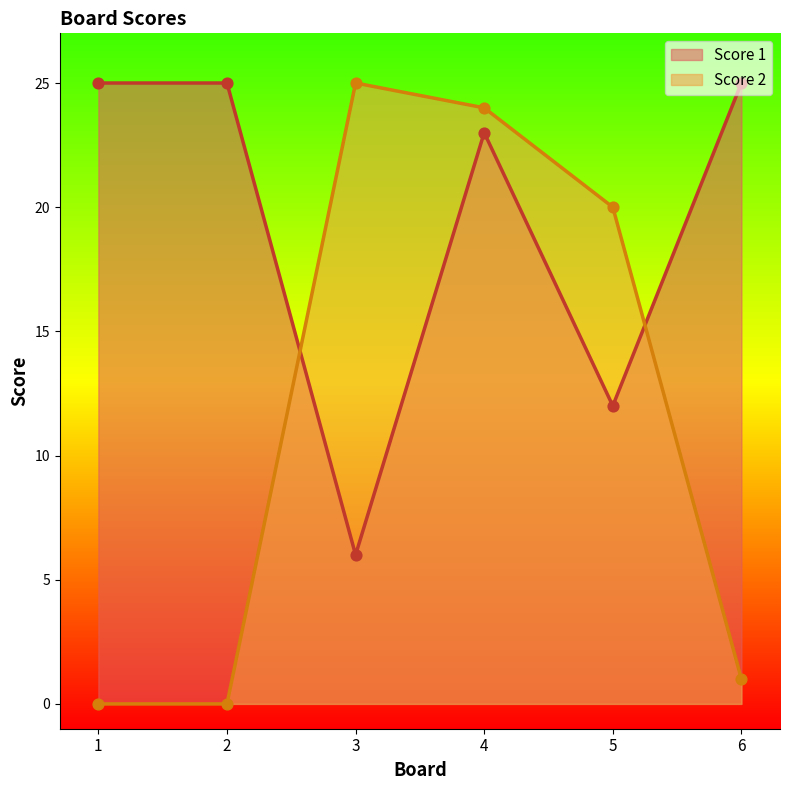

What are all the series names shown in the legend?

Score 1, Score 2